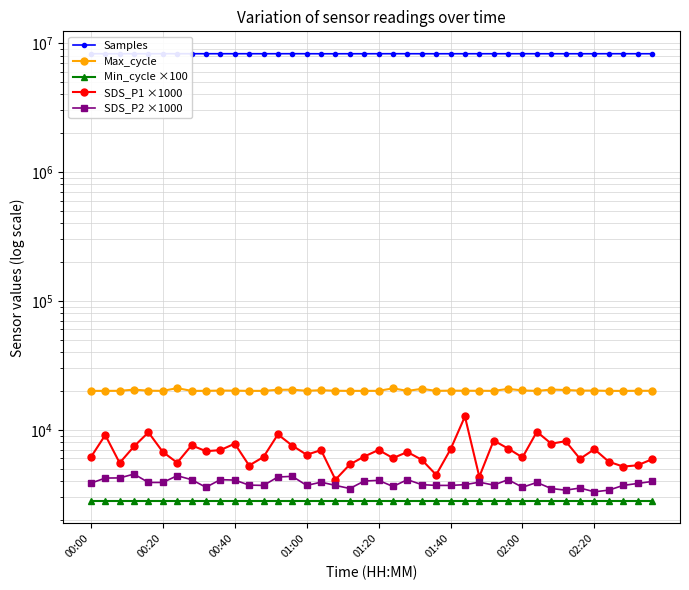

What is the average value of the SDS_P1 ×1000 series?

6814.8